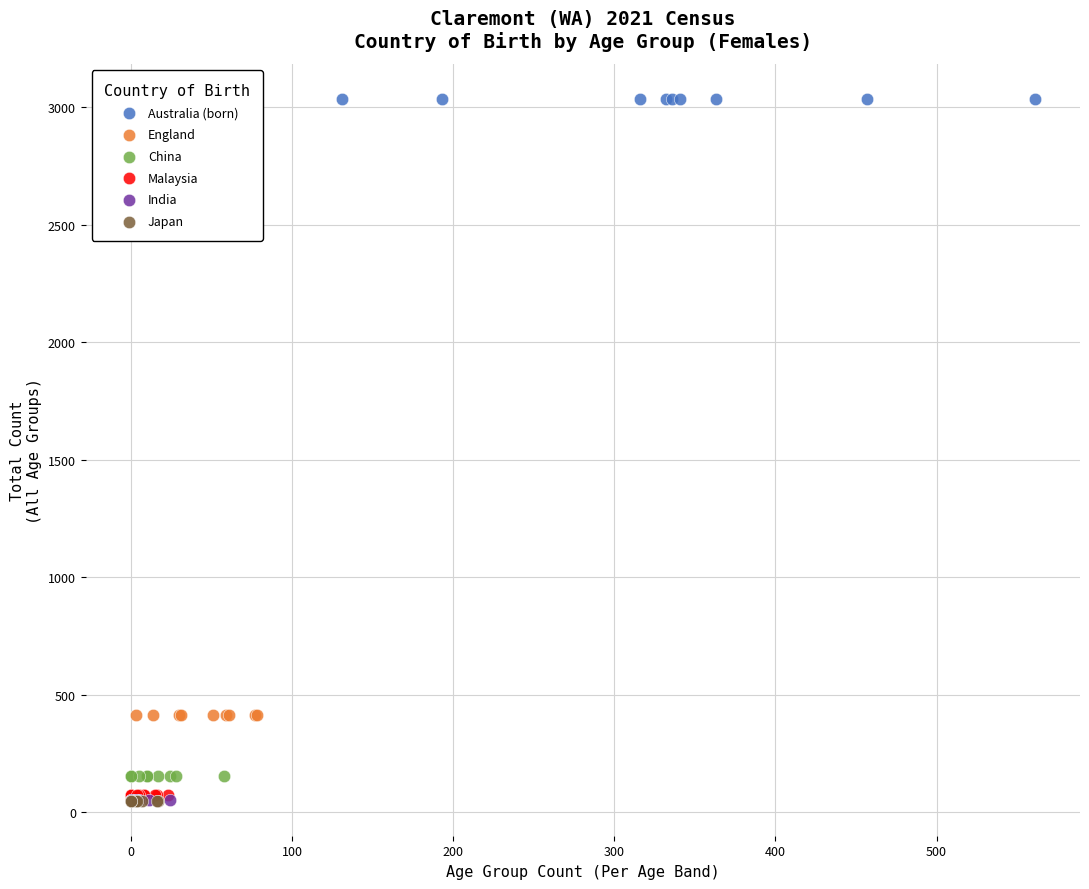

Which series contains the highest Y value?

Australia (born)